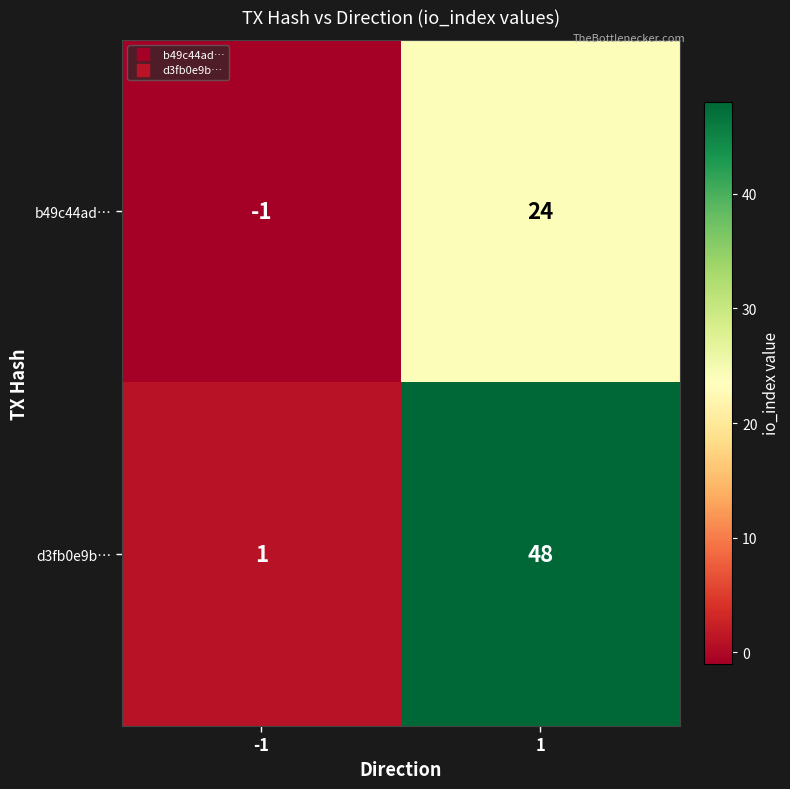

List the series in order of their peak value, highest first.

d3fb0e9b…, b49c44ad…